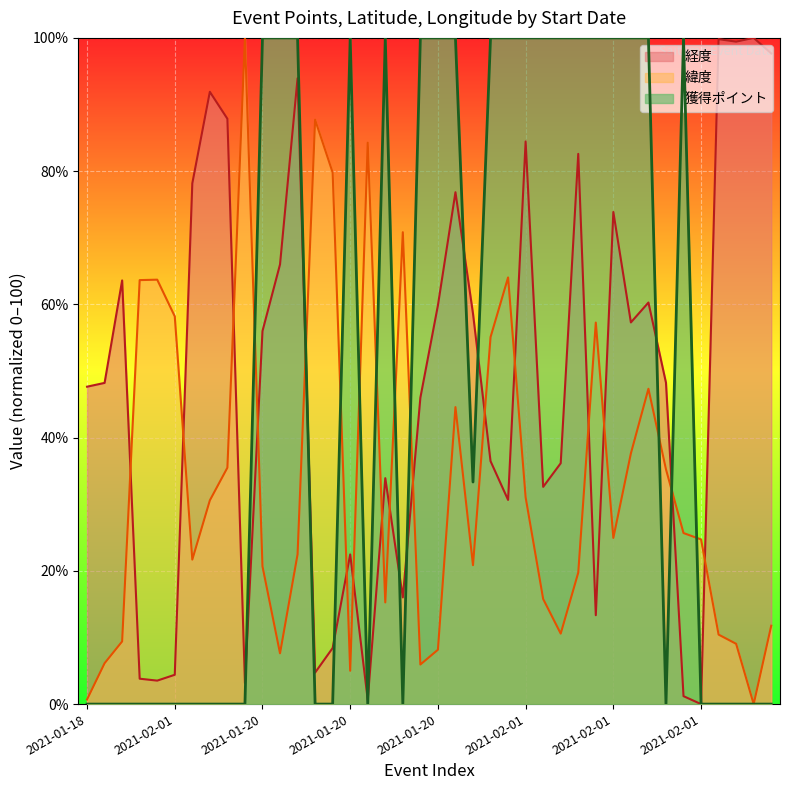

Reading left to right, what are all the values shown in this chart?

獲得ポイント: 0.0	0.0	0.0	0.0	0.0	0.0	0.0	0.0	0.0	0.0	100.0	100.0	100.0	0.0	0.0	100.0	0.0	100.0	0.0	100.0	100.0	100.0	33.3	100.0	100.0	100.0	100.0	100.0	100.0	100.0	100.0	100.0	100.0	0.0	100.0	0.0	0.0	0.0	0.0	0.0
緯度: 0.7	6.1	9.4	63.6	63.7	58.2	21.7	30.6	35.5	100.0	20.7	7.6	22.5	87.7	79.8	5.0	84.3	15.3	70.8	5.9	8.2	44.6	20.9	55.1	64.0	31.0	15.8	10.6	19.7	57.3	24.9	37.6	47.3	35.2	25.7	24.7	10.4	9.0	0.0	11.8
経度: 47.6	48.2	63.6	3.8	3.5	4.4	78.2	91.9	87.9	3.1	56.0	66.0	93.9	4.7	8.4	22.5	0.6	33.9	16.0	46.0	59.8	76.8	58.6	36.5	30.6	84.5	32.6	36.2	82.6	13.3	73.9	57.3	60.3	48.2	1.2	0.0	99.8	99.4	100.0	97.7